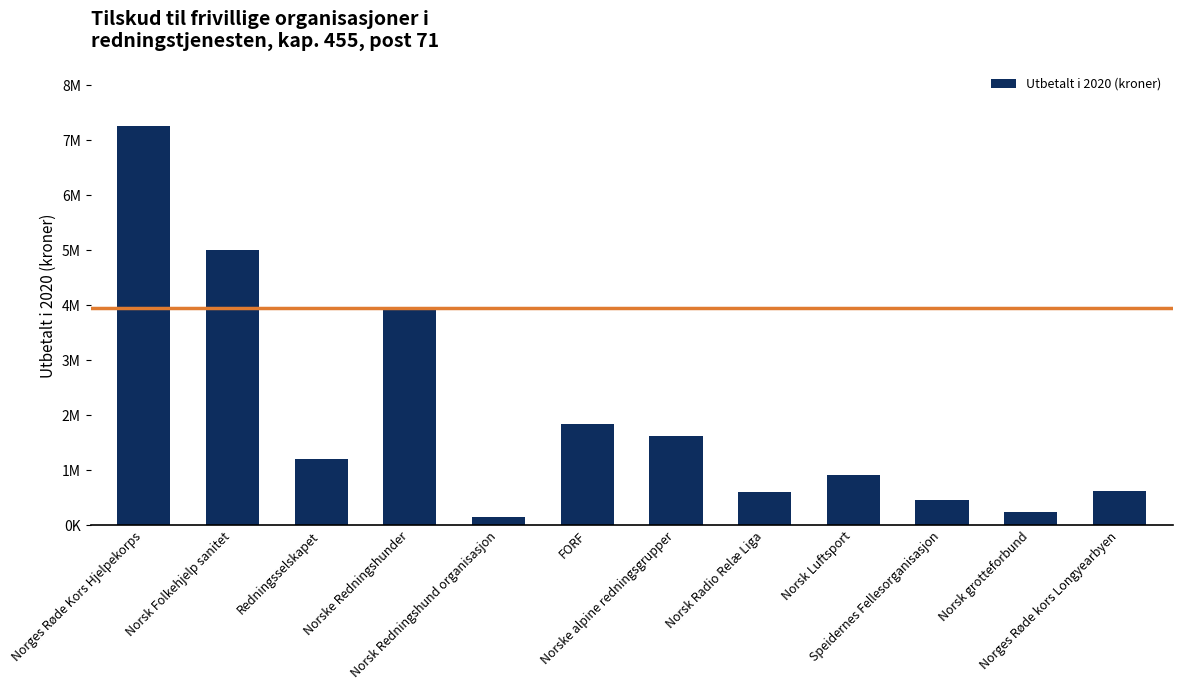

What is the ratio of the value at Norsk grotteforbund to the value at Norsk Luftsport?

0.3